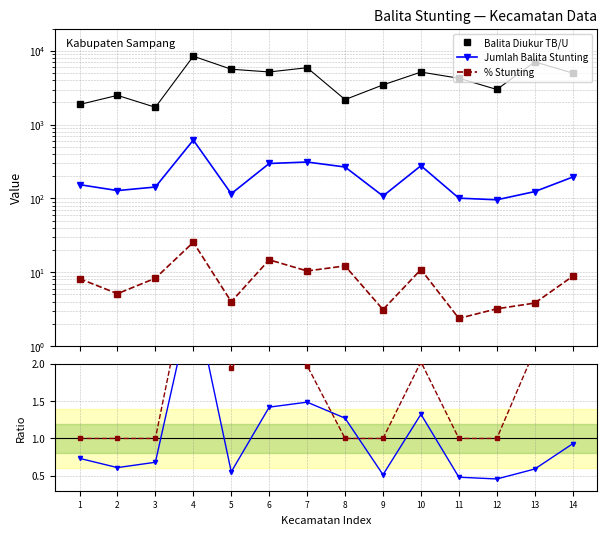

What is the total value across all series at 1?

2042.9